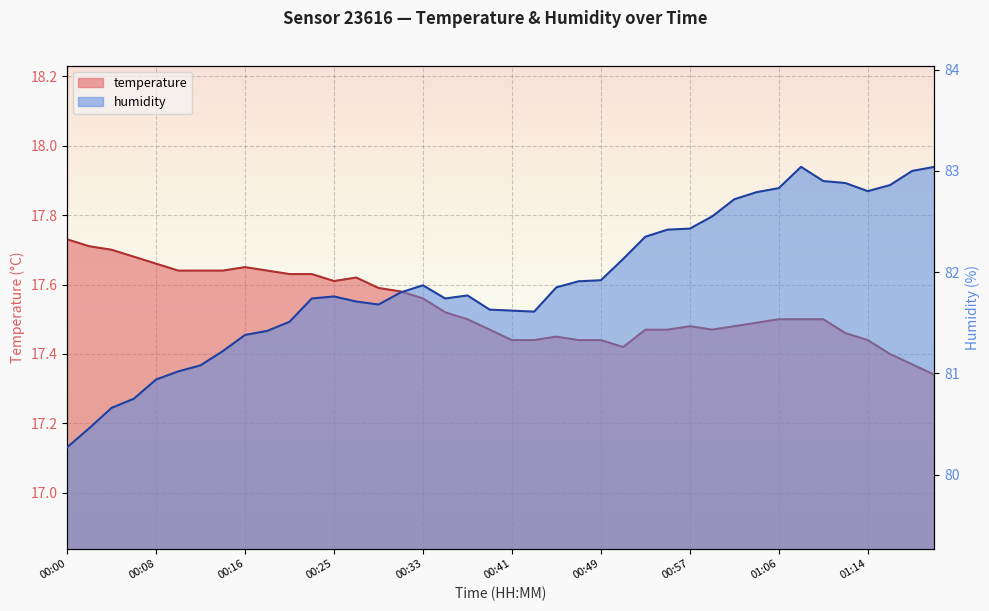

How many interior local valleys does the temperature series have?

3